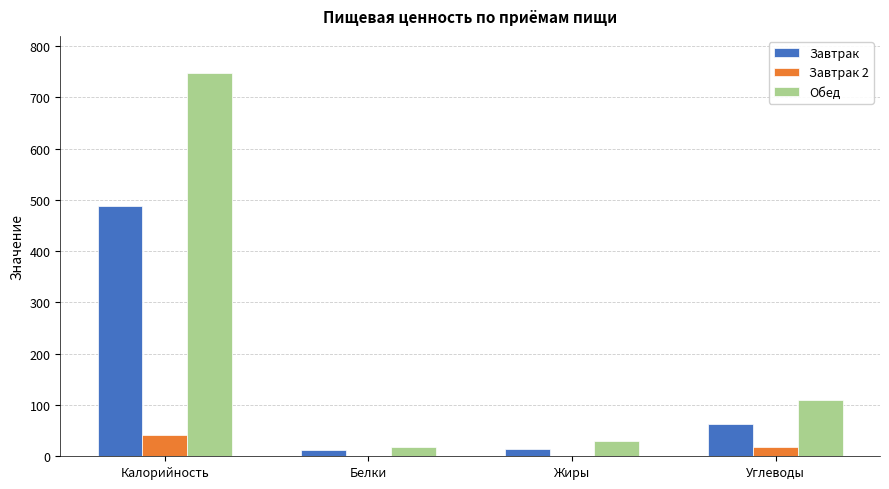

Which series changed the most between Белки and Углеводы?

Обед